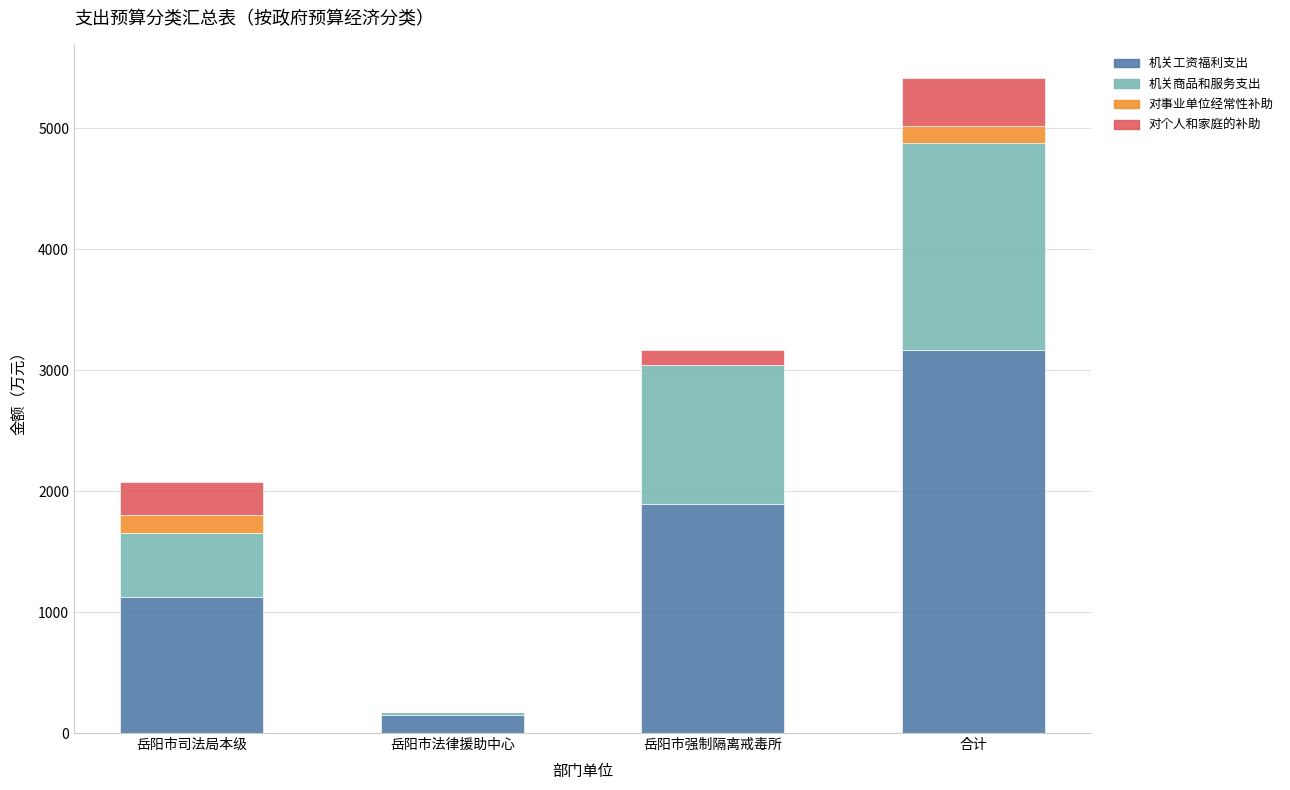

At which category is the sum across all series the highest?

合计